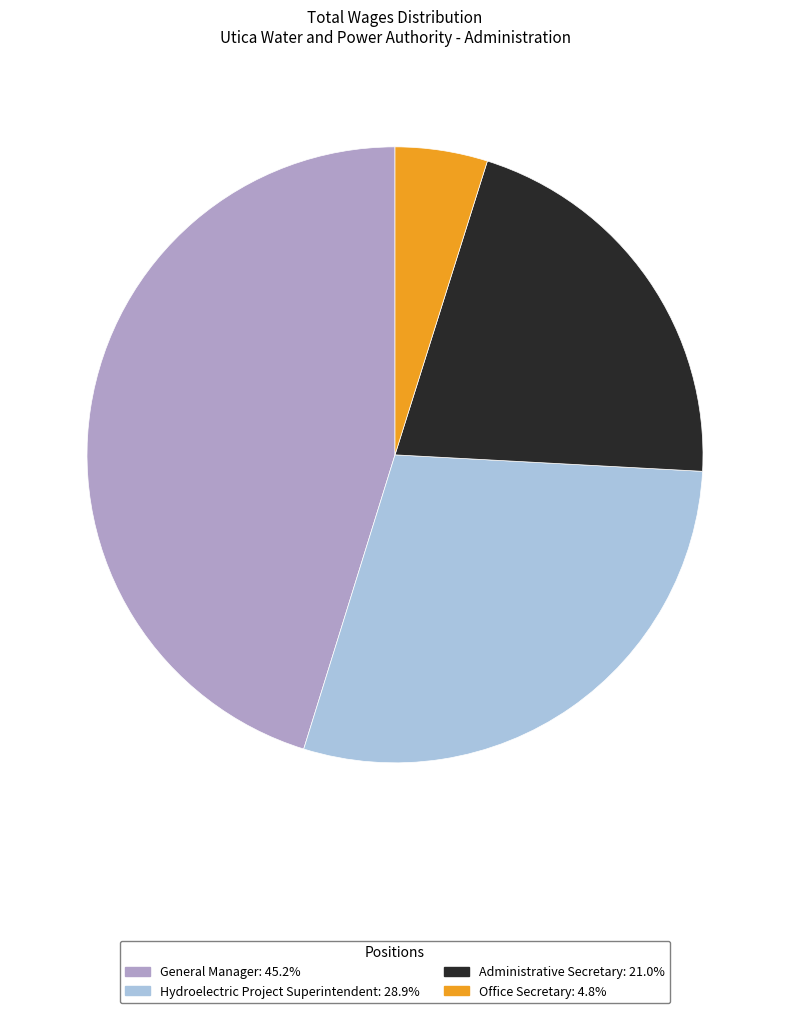

Which slice is the largest?

General Manager